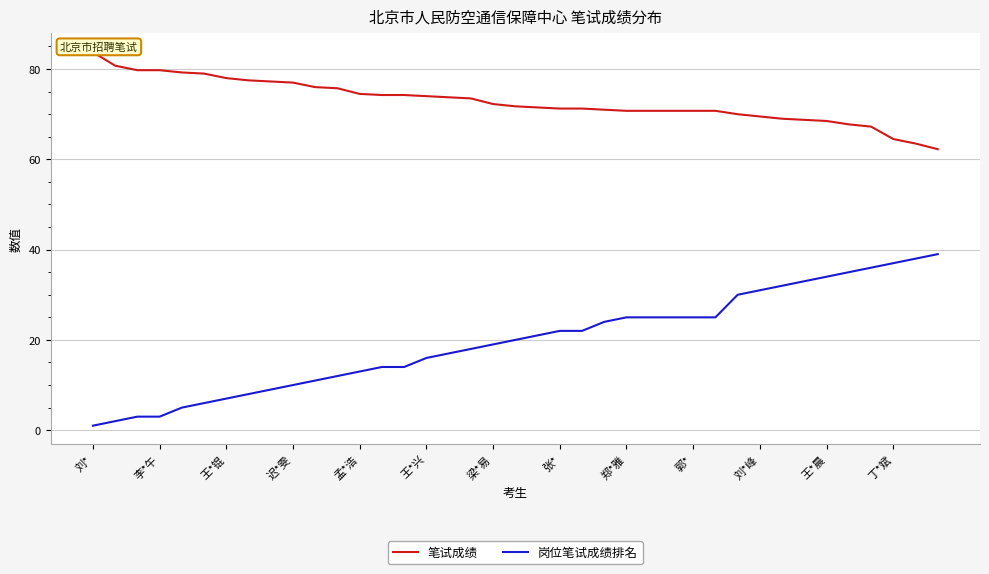

True or false: 笔试成绩 and 岗位笔试成绩排名 intersect in this chart.

False